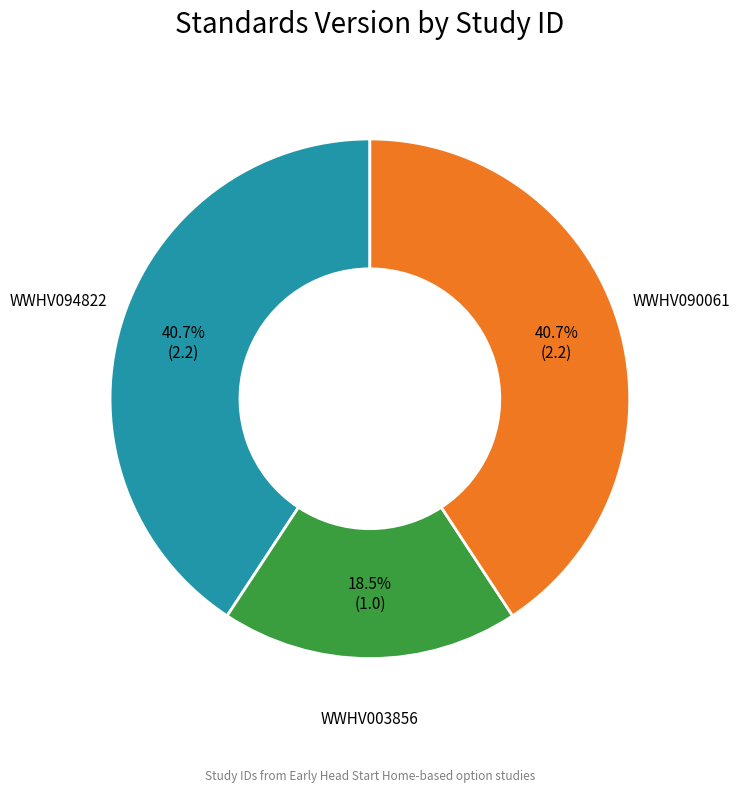

Between WWHV003856 and WWHV090061, which is larger?

WWHV090061